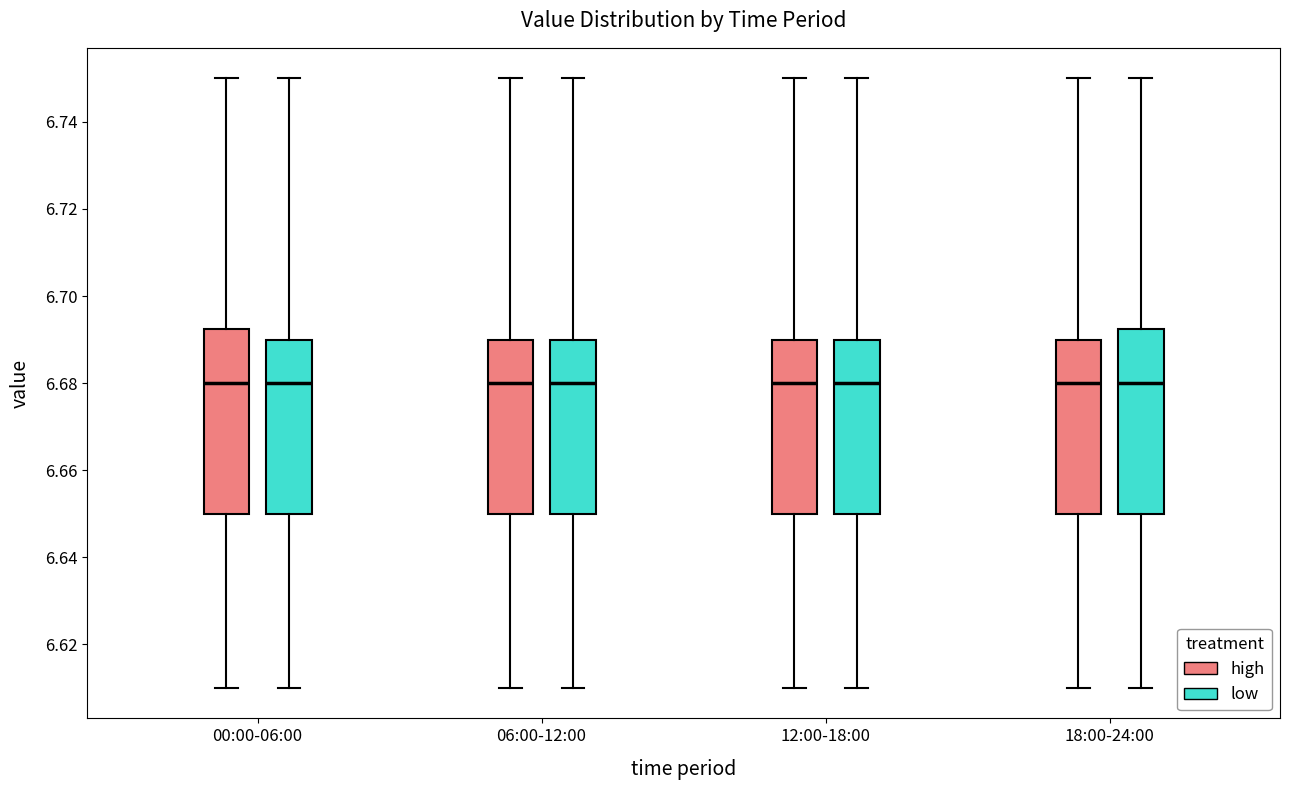

Where is the lower edge of the box for 12:00-18:00 (low) on the y-axis? The values are not printed on the chart, so give them approximately, as read against the axis.

6.650